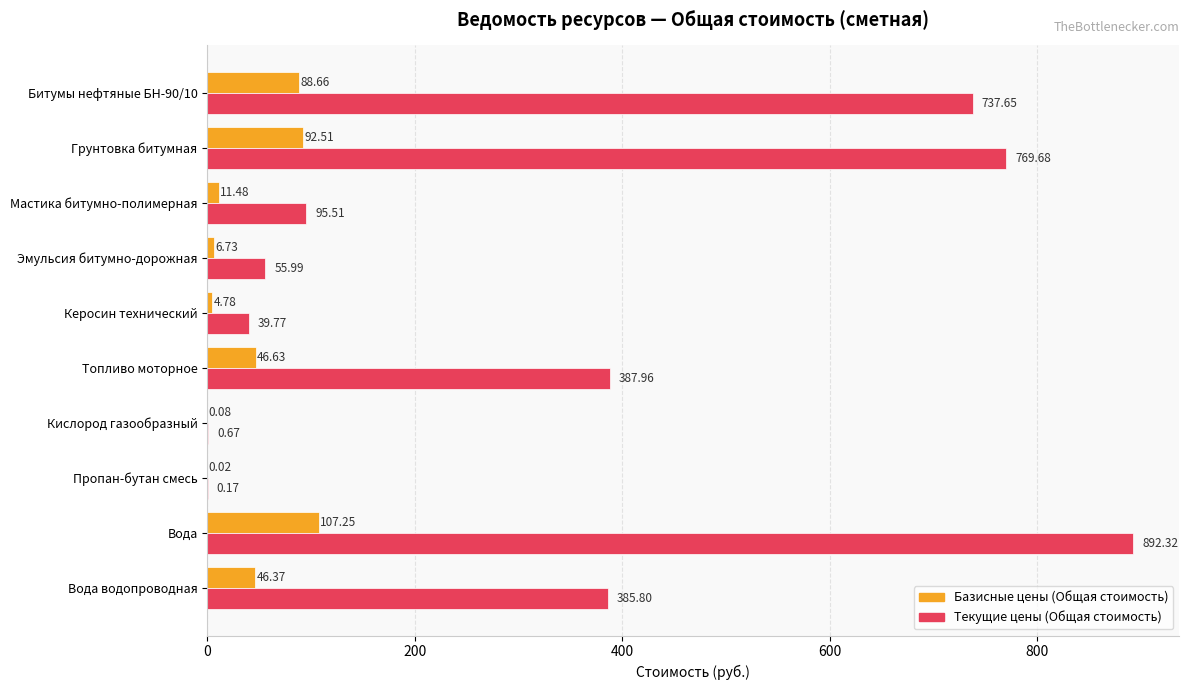

At which category does the chart reach its peak across all series?

Вода